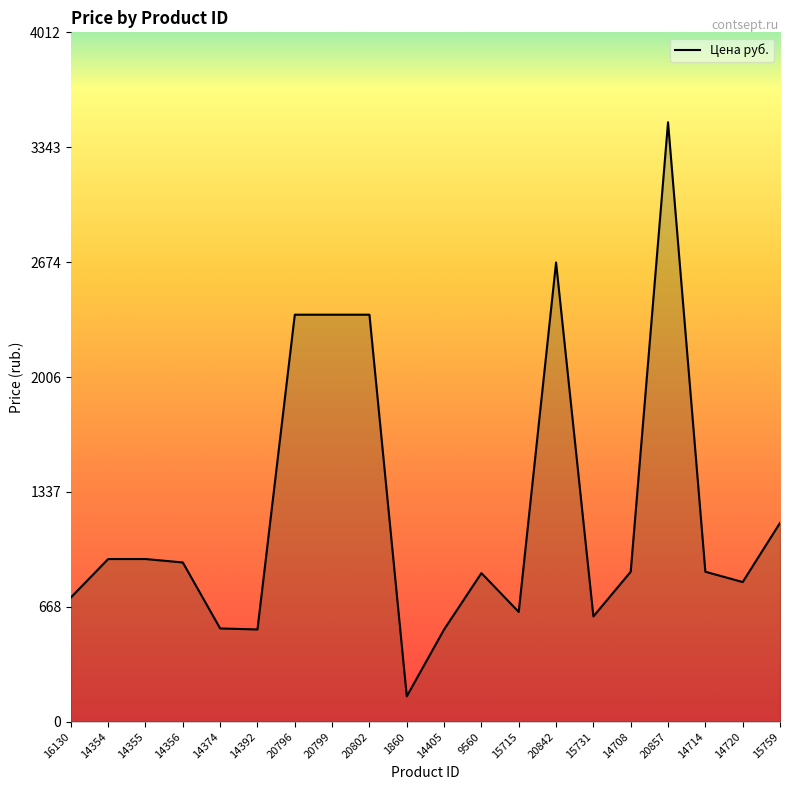

What is the sum of all values?

24411